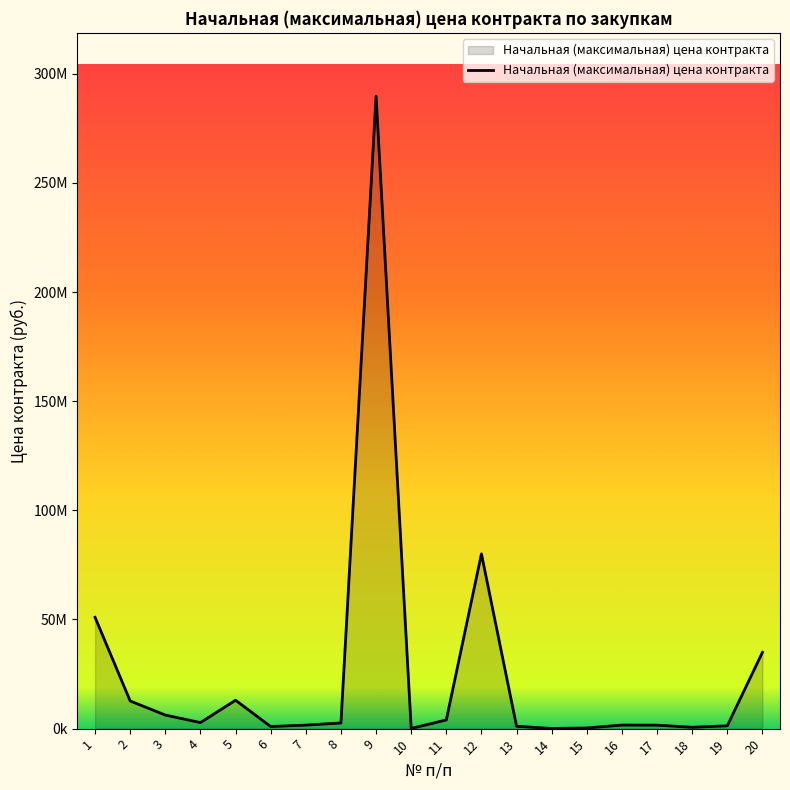

What is the value of the 15th point from the left?

300000.0